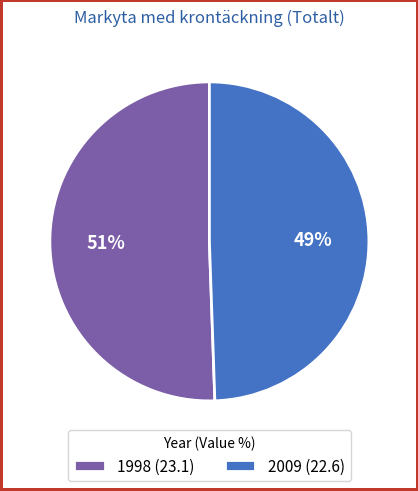

Is it true that 1998 is 51% of the pie?

True